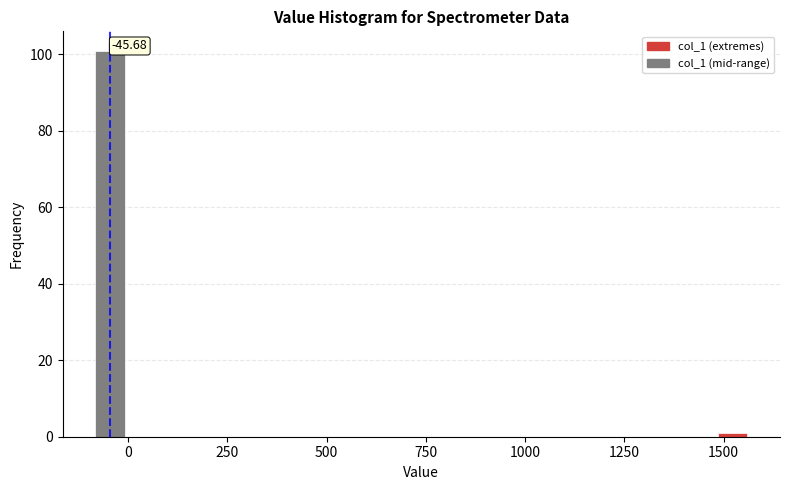

Read against the x-axis, roughly where is the centre of the tallest bar?

-50